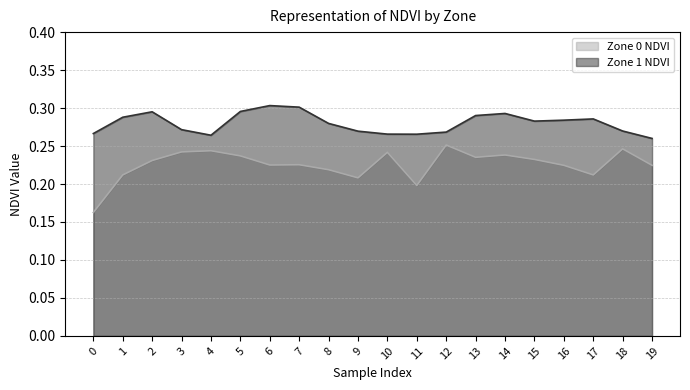

Rank the categories by Zone 0 NDVI value from highest to lowest.

12, 18, 4, 3, 10, 14, 5, 13, 15, 2, 7, 6, 16, 19, 8, 17, 1, 9, 11, 0